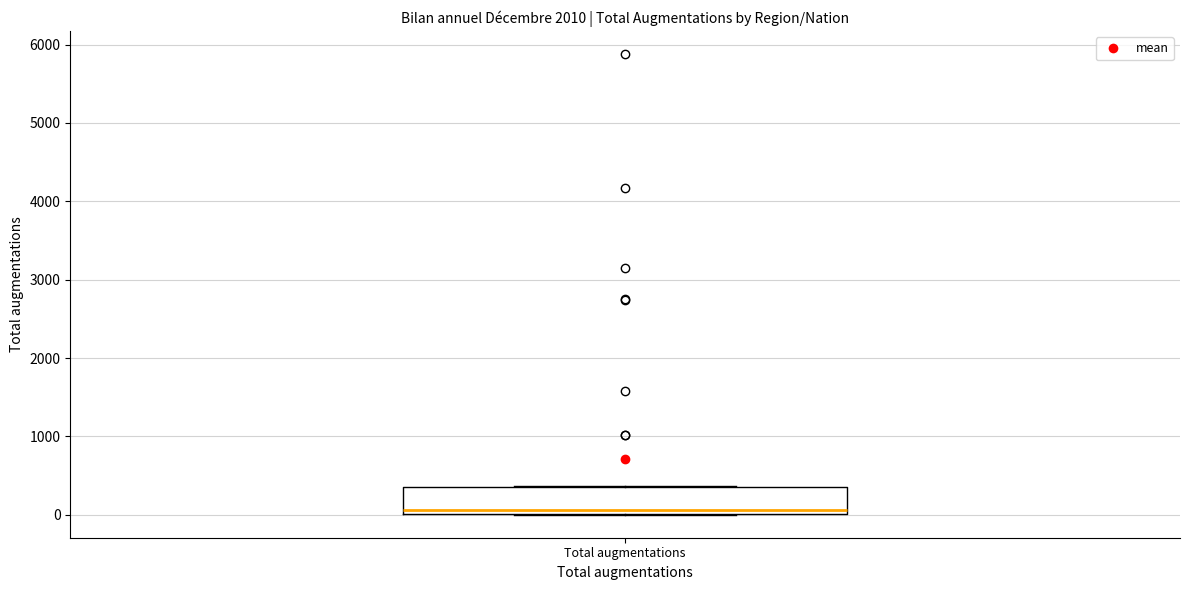

Transcribe this box plot: give where the median line is, the range the box spans, and where the two whiskers end, as read against the y-axis. The values are not printed on the chart, so give them approximately, as read against the axis.

median 100, box 0 to 300, whiskers 0 to 400